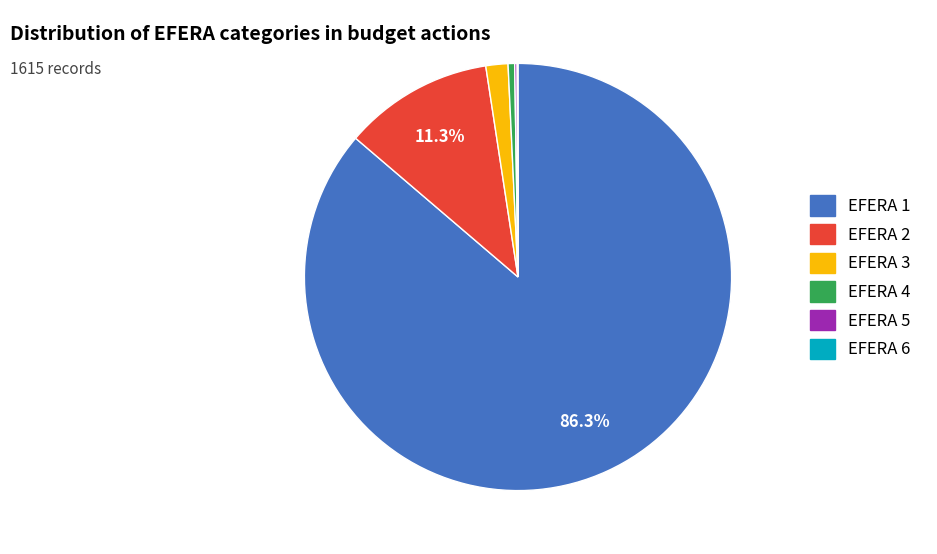

What percentage is the EFERA 3 slice, to the nearest percent?

2%